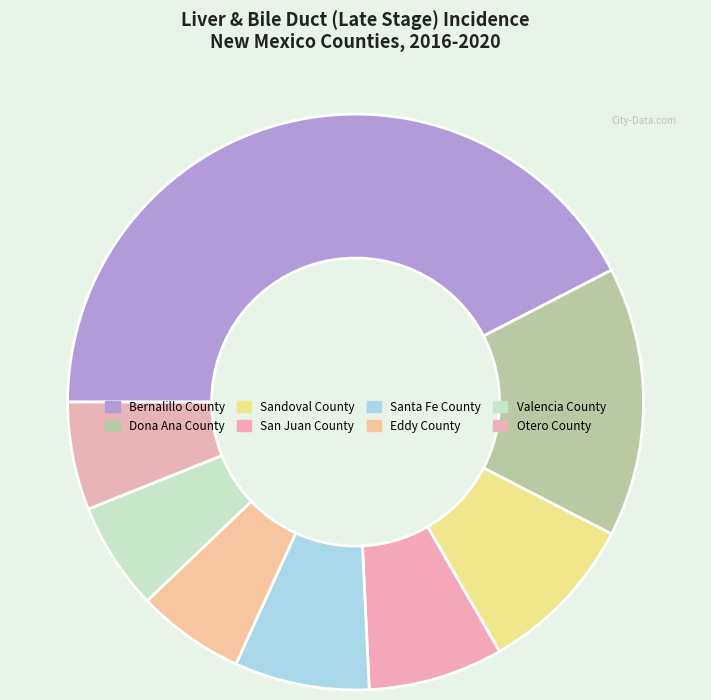

How many slices are in this pie chart?

8